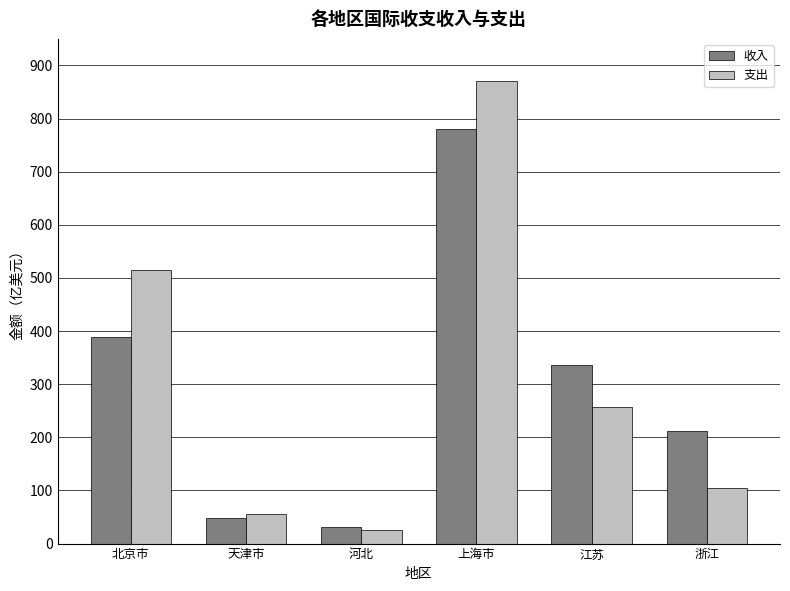

What is the label of the 6th bar from the right?

北京市